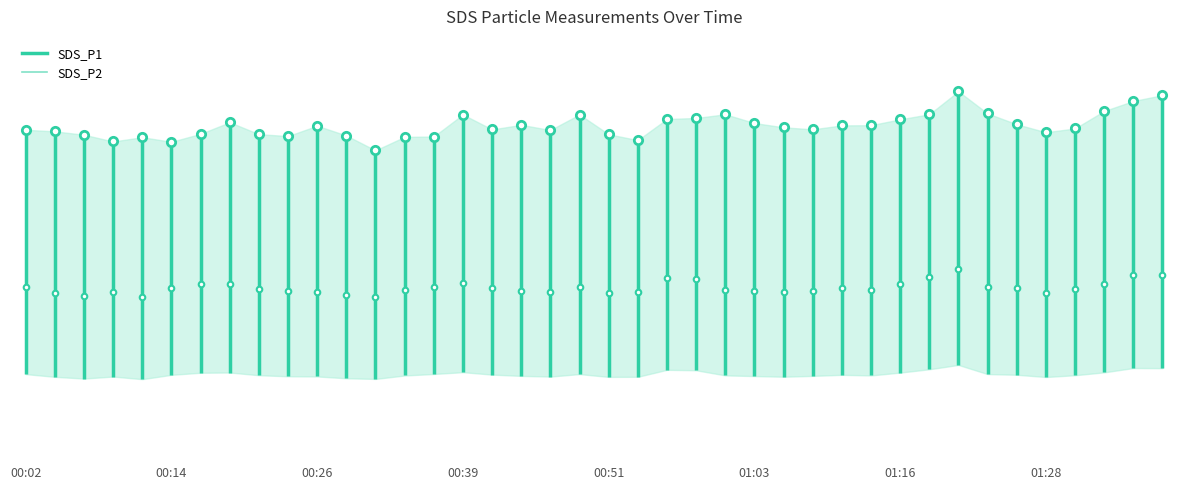

At which label does SDS_P2 reach its minimum?

00:02